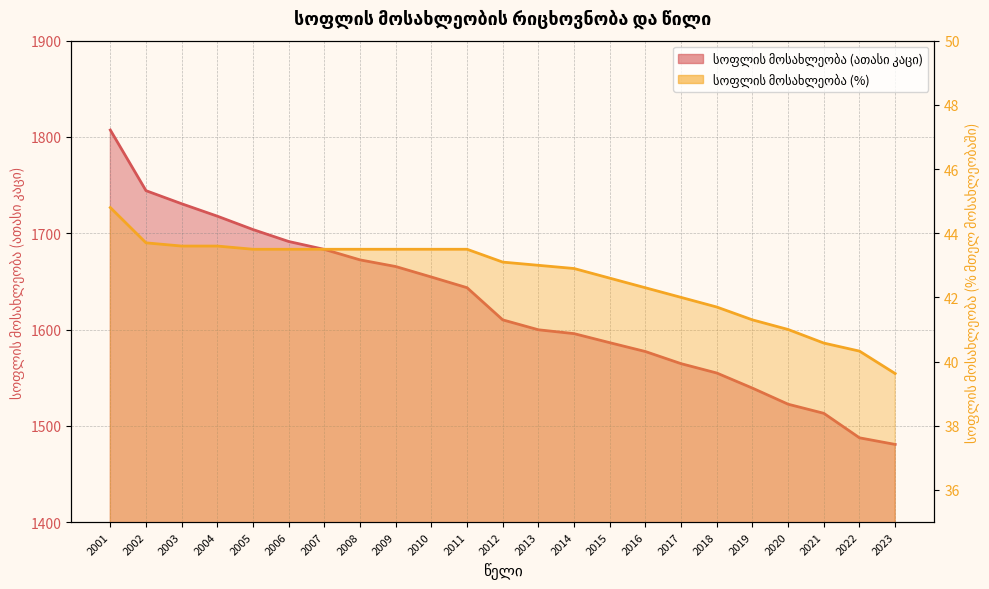

The value of სოფლის მოსახლეობა (ათასი კაცი) at 2011 is 2348.7. True or false?

False